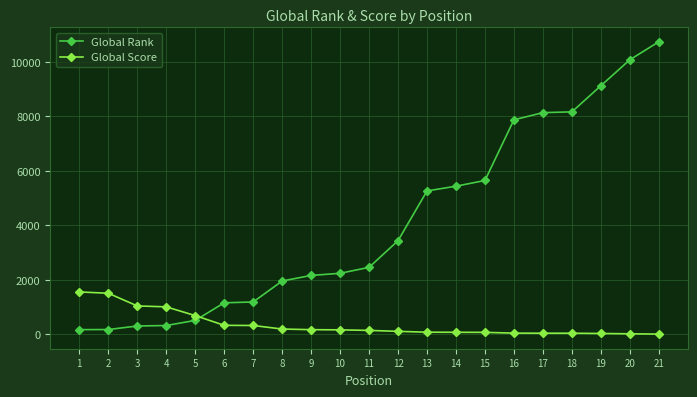

Which series has the largest range (max minus min)?

Global Rank